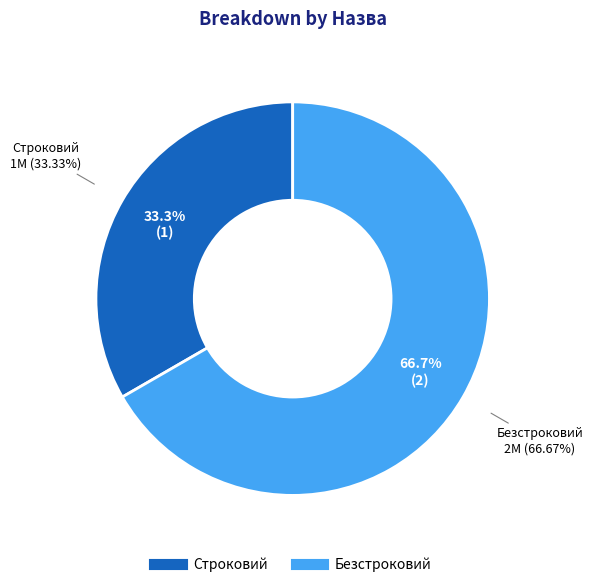

Count the number of slices in the pie.

2